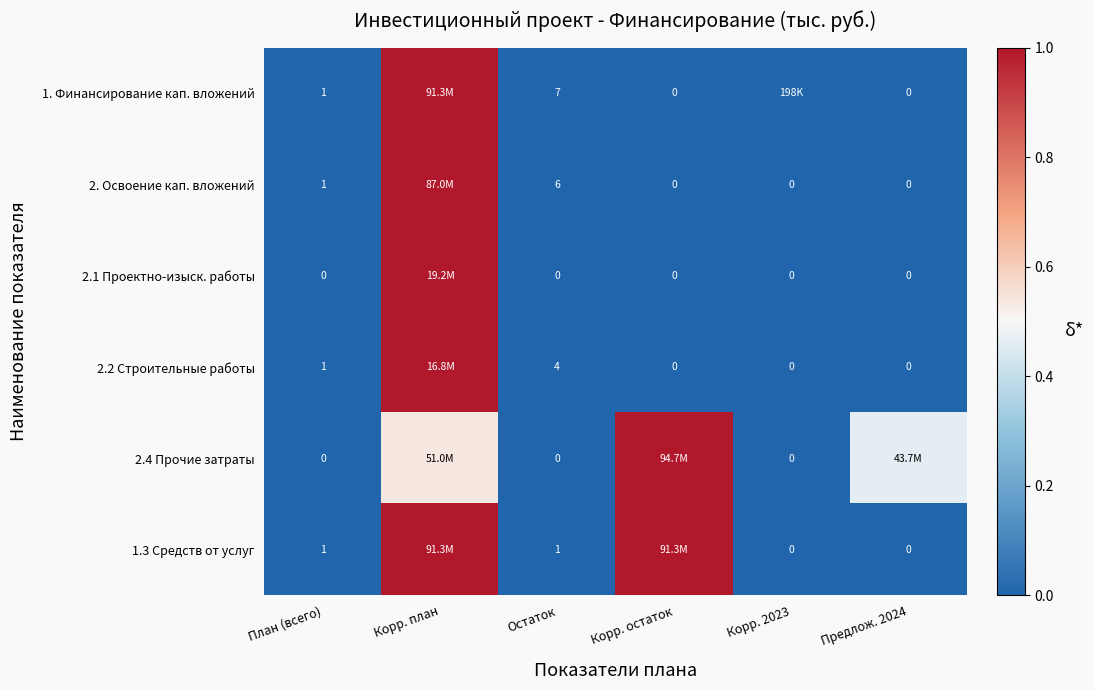

How many values in 1. Финансирование кап. вложений are above zero?

4